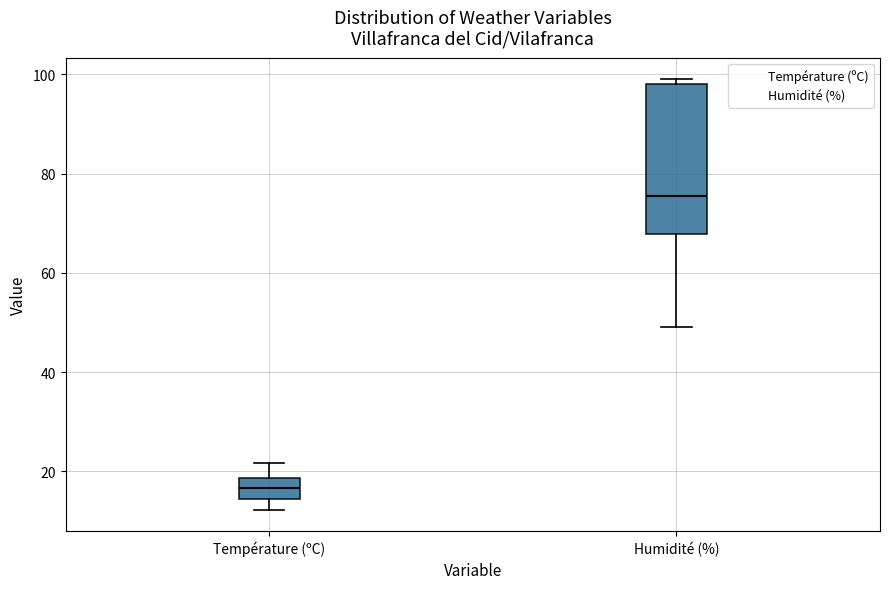

Reading left to right, transcribe this box plot: for each box, give where its median line is, the range the box spans, and where its two whiskers end, as read against the y-axis. The values are not printed on the chart, so give them approximately, as read against the axis.

Température (ºC): median 16, box 14 to 18, whiskers 12 to 22
Humidité (%): median 76, box 68 to 98, whiskers 50 to 100